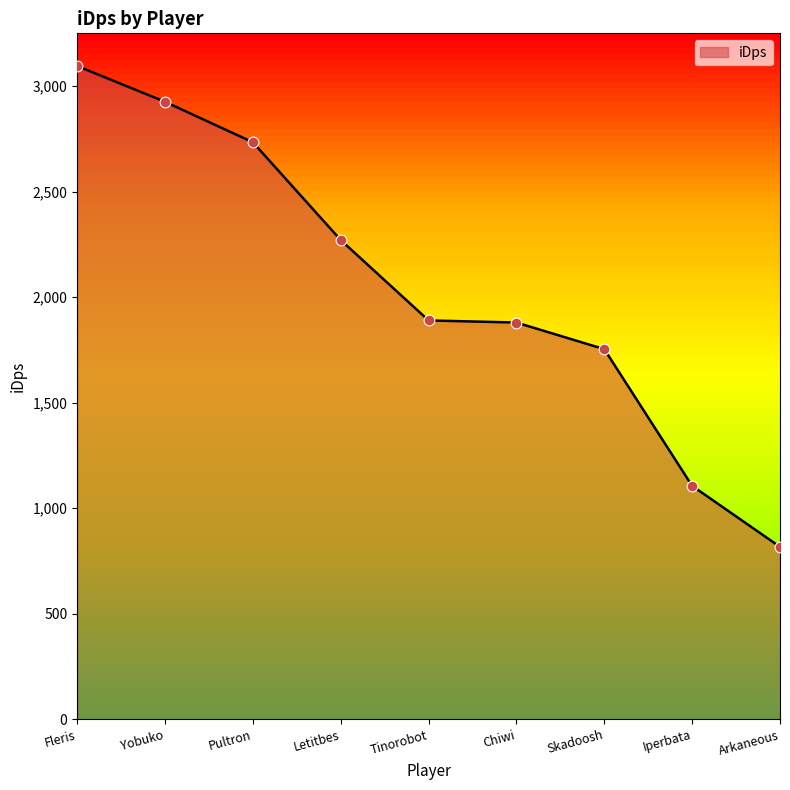

Approximately how many times larger is the value at Skadoosh compared to Chiwi?

0.9